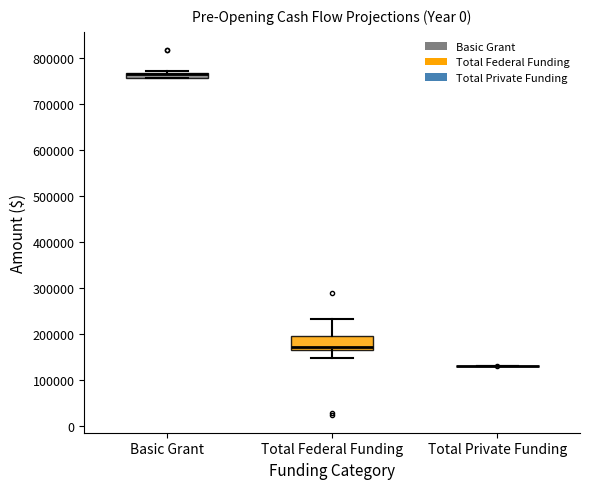

Which box is the tallest, from its lower edge to its upper edge?

Total Federal Funding